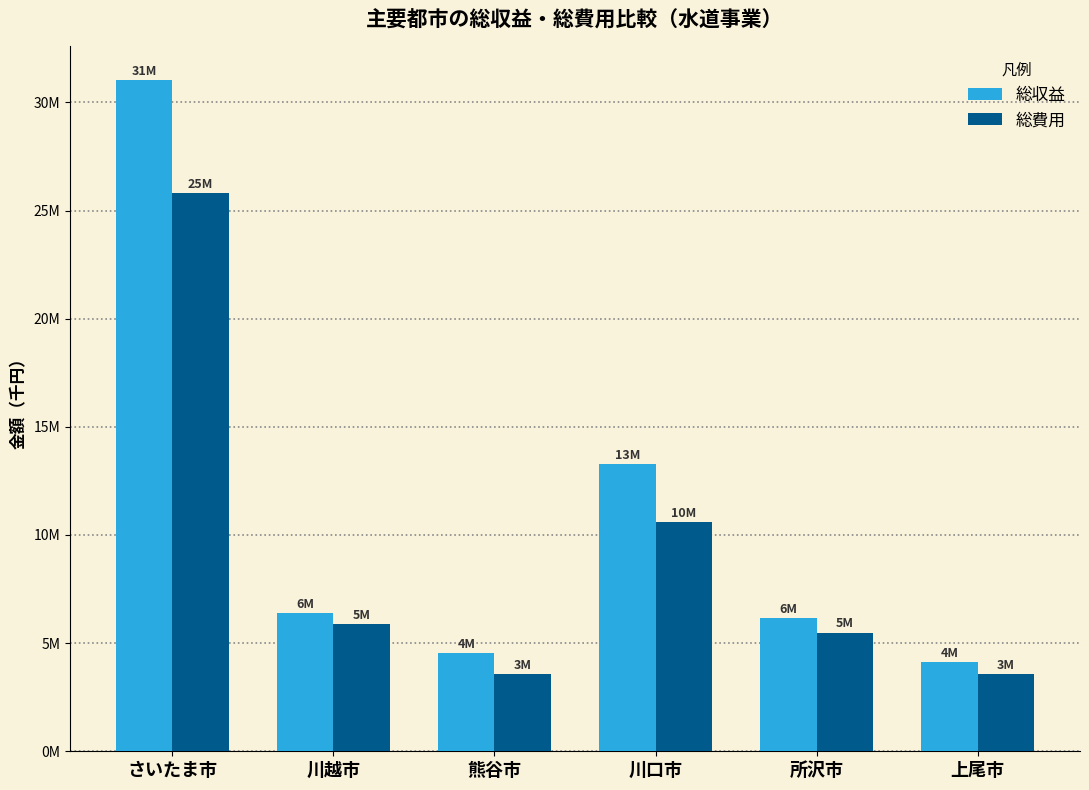

What is the value of the 総収益 bar at the 2nd from the left?

6385426